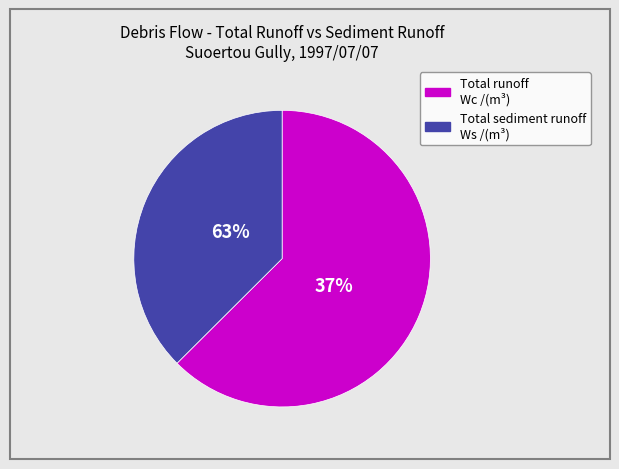

To the nearest percent, what percentage of the pie is Total sediment runoff?

37%